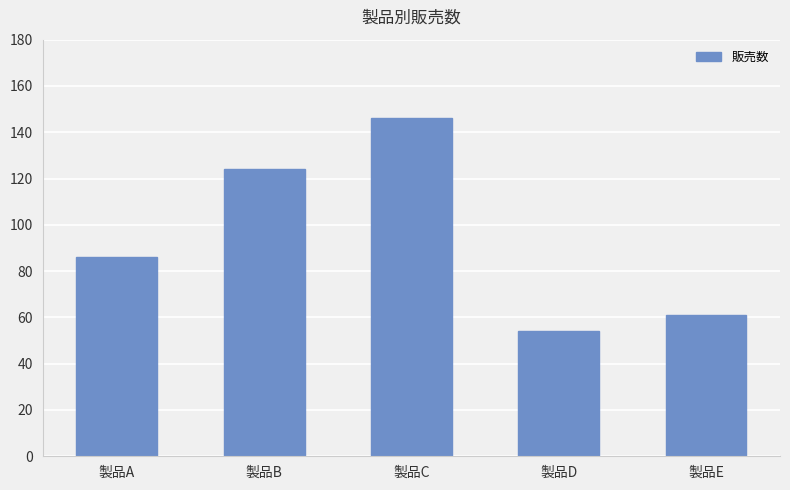

What is the value of the 3rd bar from the left?

146